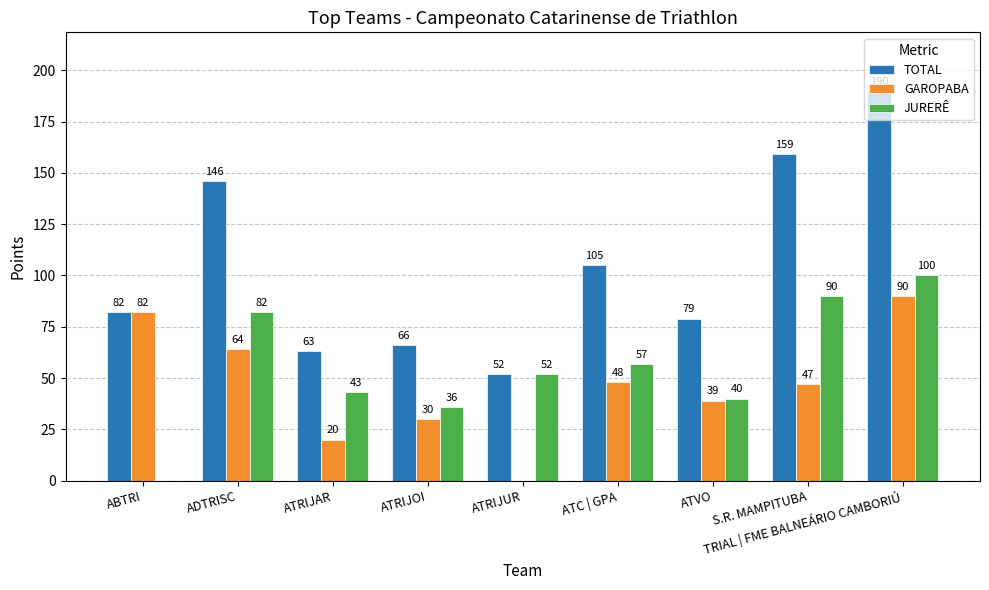

True or false: GAROPABA has a value of 39 at ATVO.

True